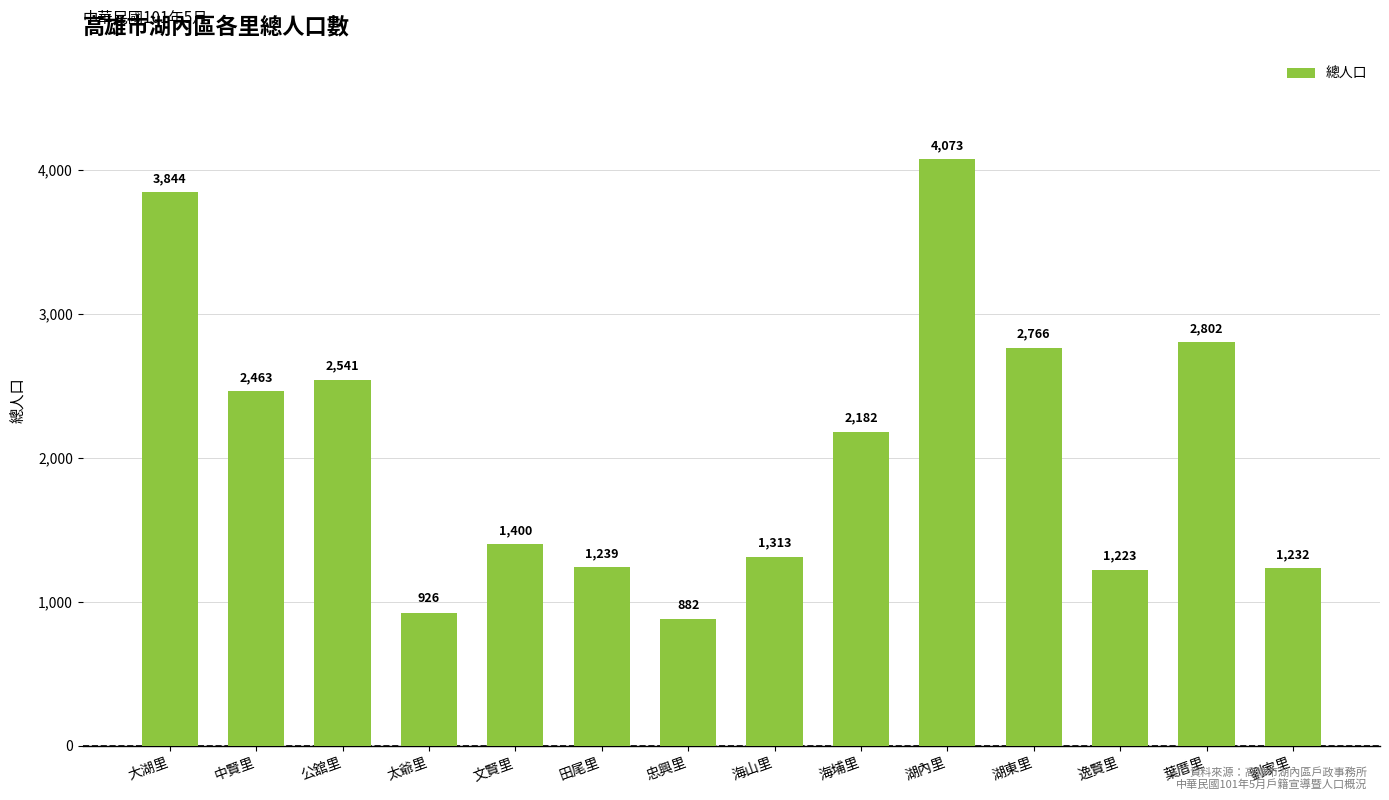

True or false: the data shows 1309 at 湖東里.

False